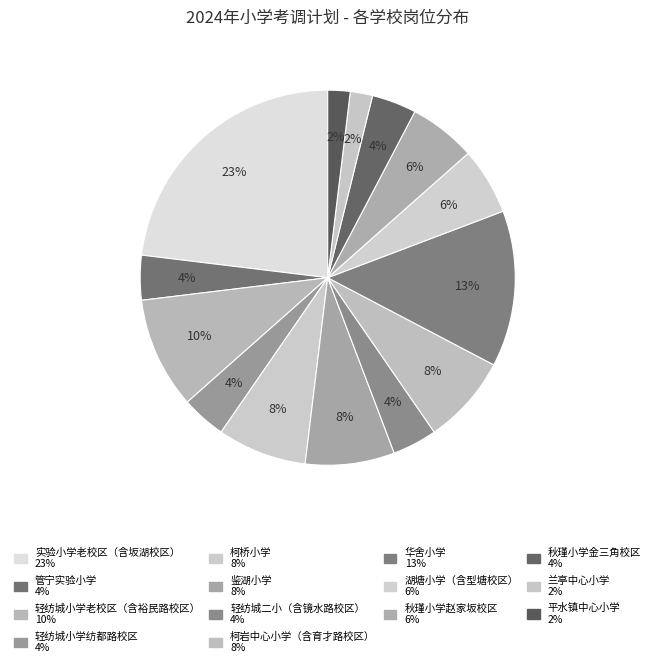

Is it true that 柯桥小学 is 8% of the pie?

True